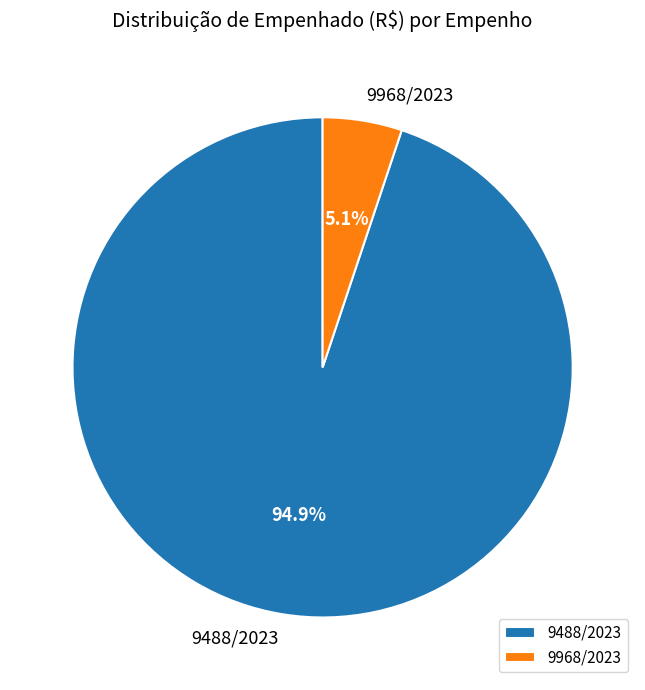

Which category accounts for the majority?

9488/2023